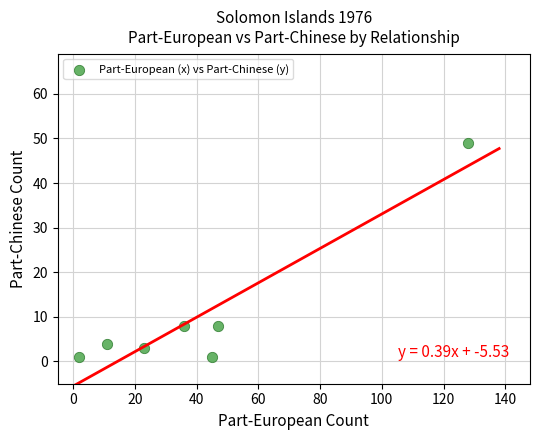

What is the range of X values (max minus min)?

126